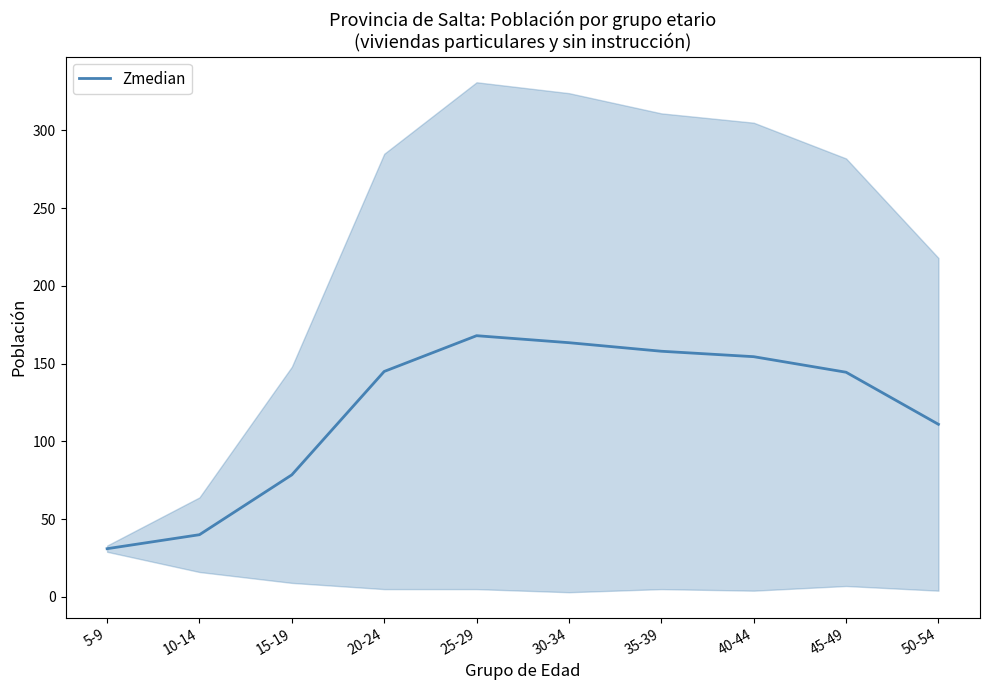

What is the difference between the values at 30-34 and 40-44?

9.0